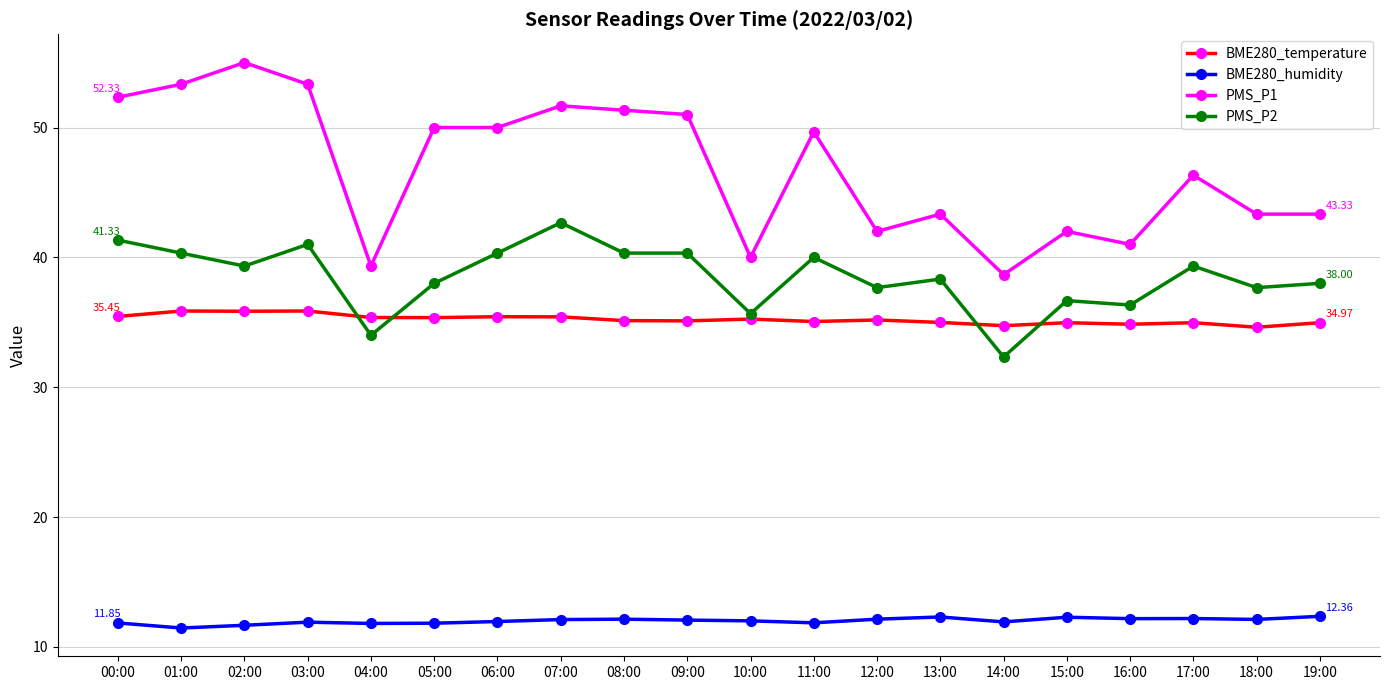

How many lines are shown in the chart?

4